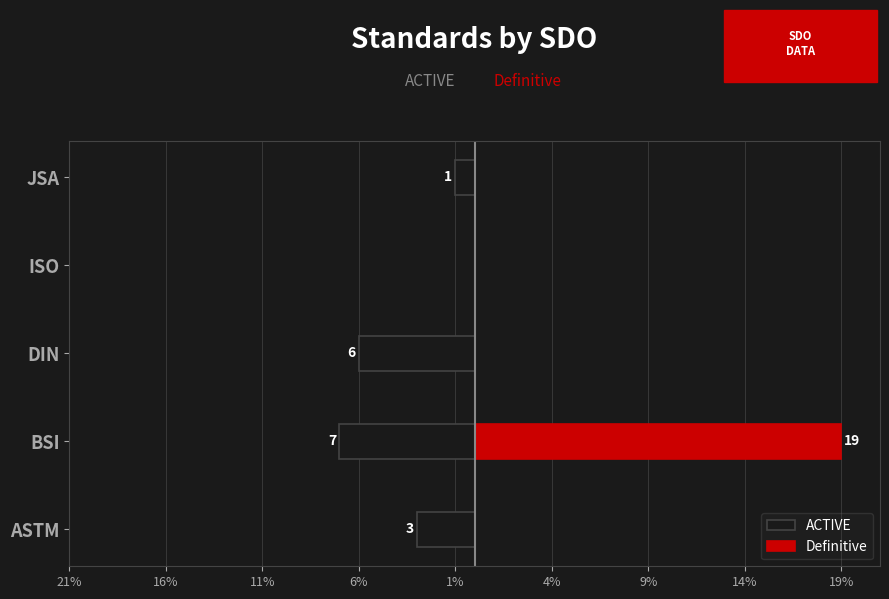

At ASTM, list the series in order from smallest to largest.

ACTIVE, Definitive